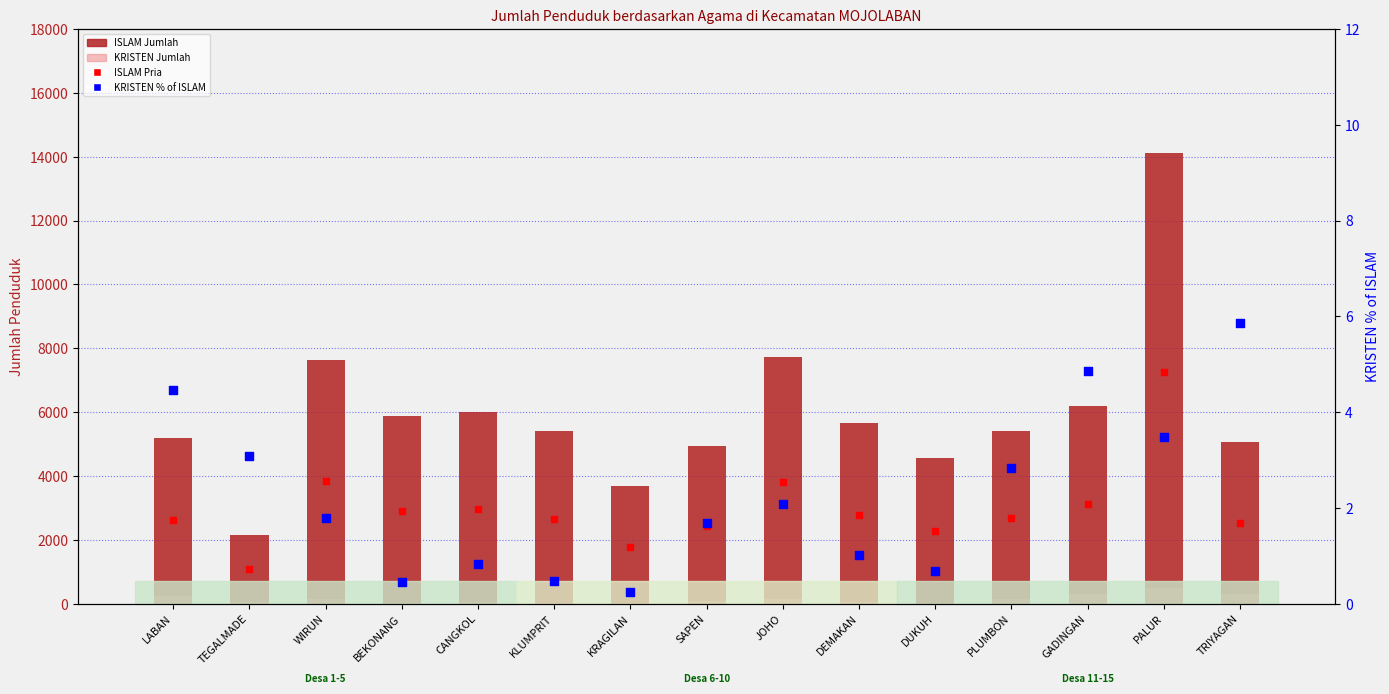

Which series reaches the minimum Y coordinate?

KRISTEN % of ISLAM